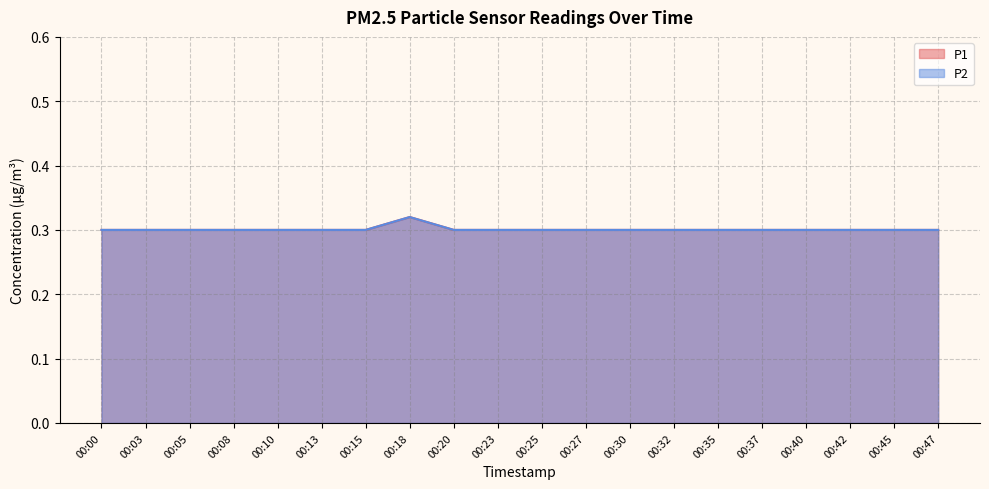

Reading left to right, transcribe all the data shown in this chart.

P1: 00:00=0.3	00:03=0.3	00:05=0.3	00:08=0.3	00:10=0.3	00:13=0.3	00:15=0.3	00:18=0.3	00:20=0.3	00:23=0.3	00:25=0.3	00:27=0.3	00:30=0.3	00:32=0.3	00:35=0.3	00:37=0.3	00:40=0.3	00:42=0.3	00:45=0.3	00:47=0.3
P2: 00:00=0.3	00:03=0.3	00:05=0.3	00:08=0.3	00:10=0.3	00:13=0.3	00:15=0.3	00:18=0.3	00:20=0.3	00:23=0.3	00:25=0.3	00:27=0.3	00:30=0.3	00:32=0.3	00:35=0.3	00:37=0.3	00:40=0.3	00:42=0.3	00:45=0.3	00:47=0.3